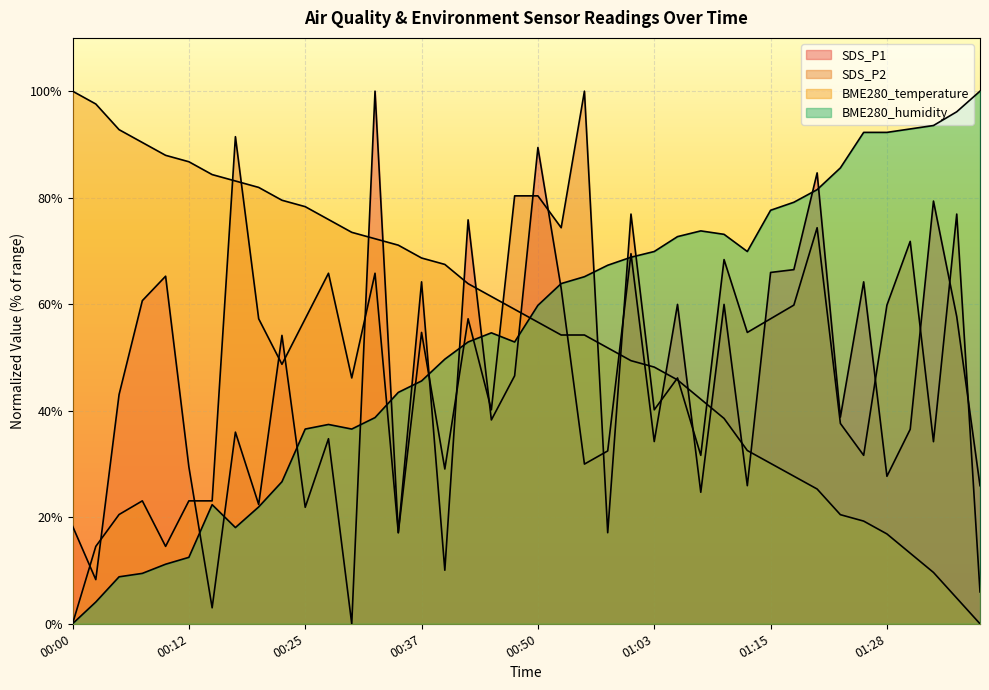

At which category is the sum across all series the highest?

00:50